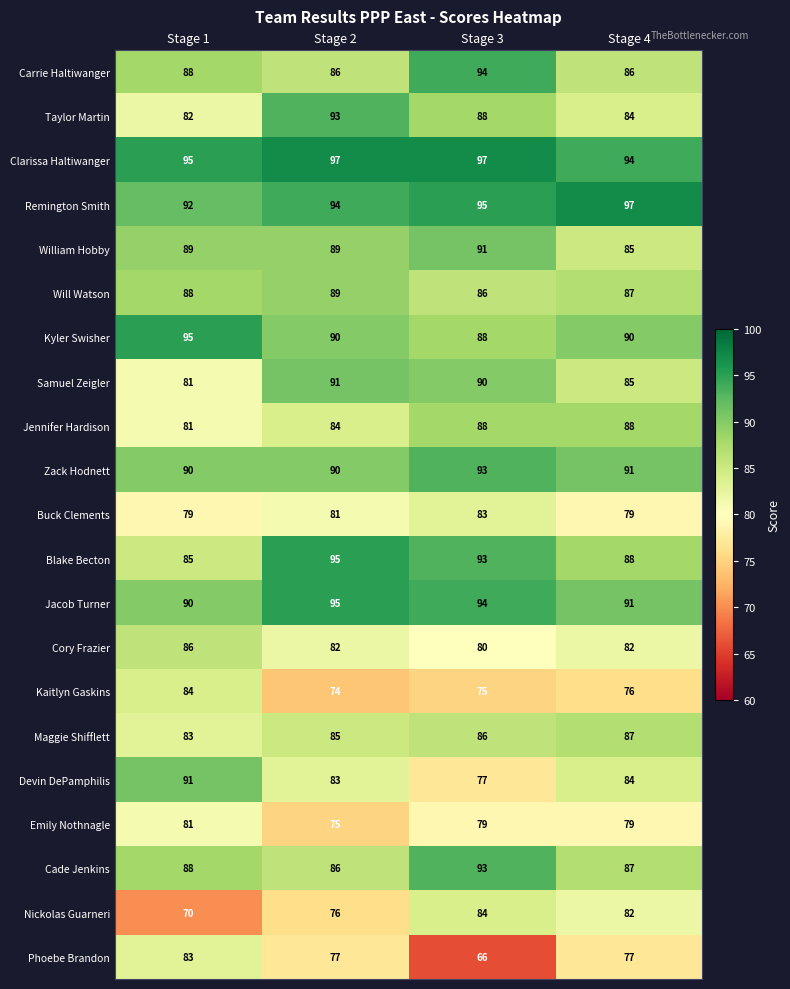

True or false: Phoebe Brandon has a value of 57 at Stage 1.

False